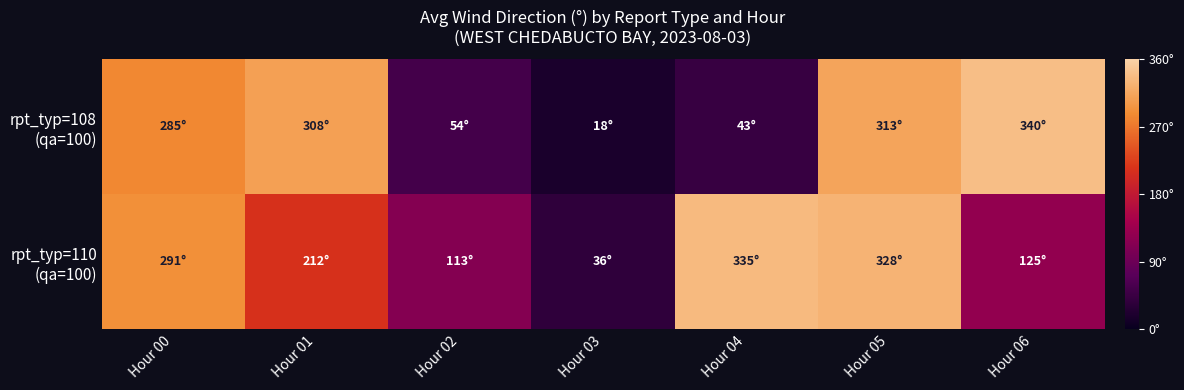

What is the total value across all series at Hour 06?

1.3